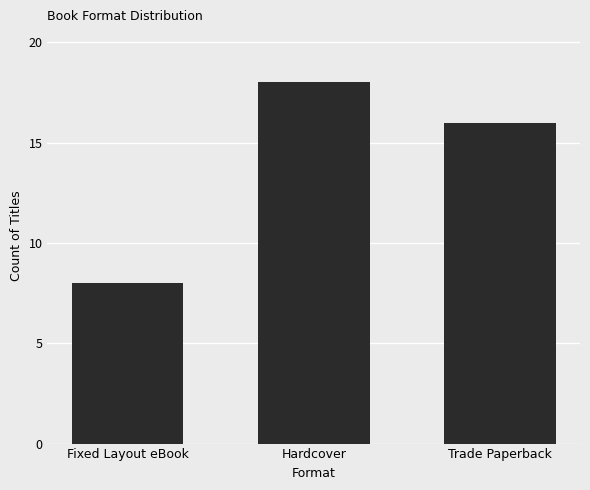

What is the approximate value at Trade Paperback?

16